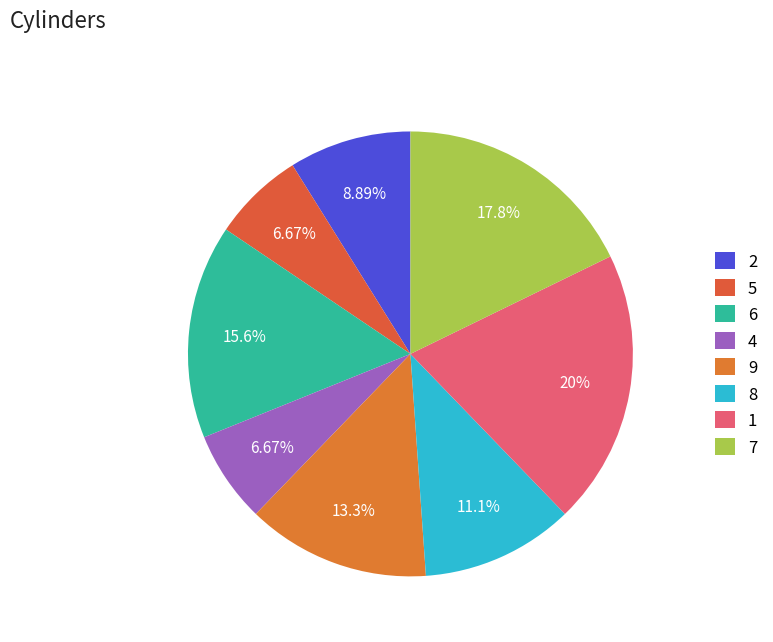

Approximately how many times larger is the value at 1 compared to 2?

2.2